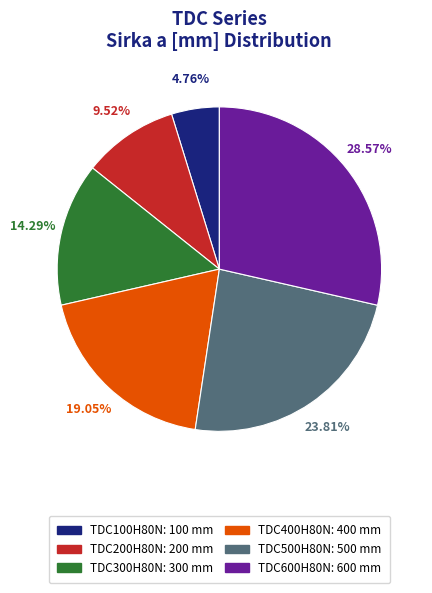

Which category has the biggest portion of the pie?

TDC600H80N